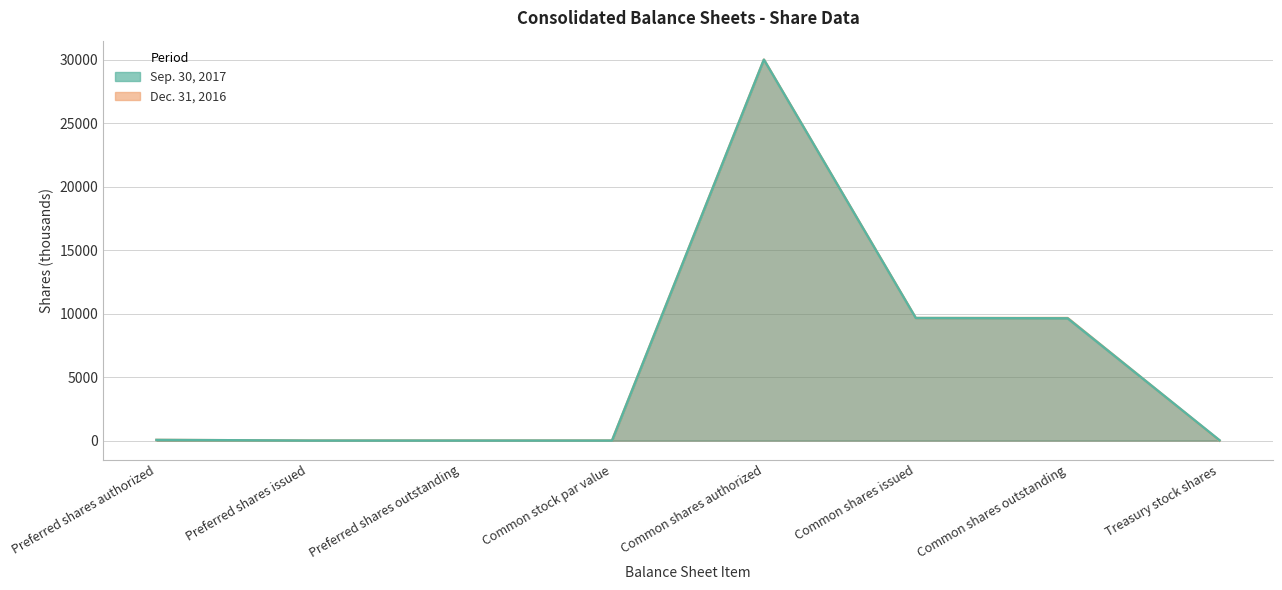

The Sep. 30, 2017 series shows 0.0 at Preferred shares issued. True or false?

True